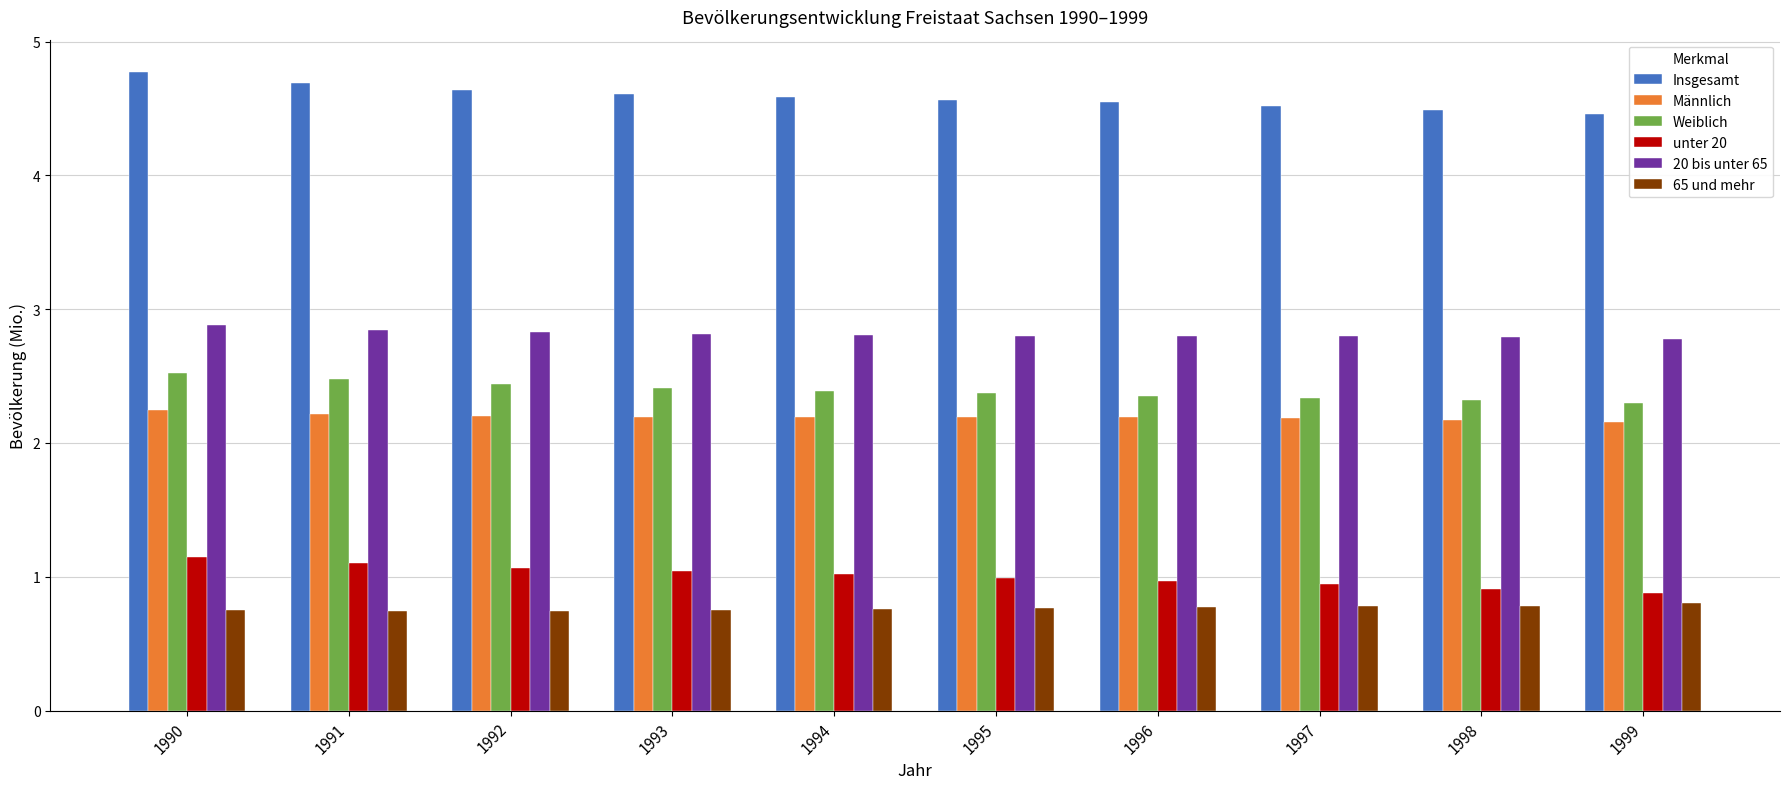

What is the difference between the highest and lowest values at 1992?

3.9